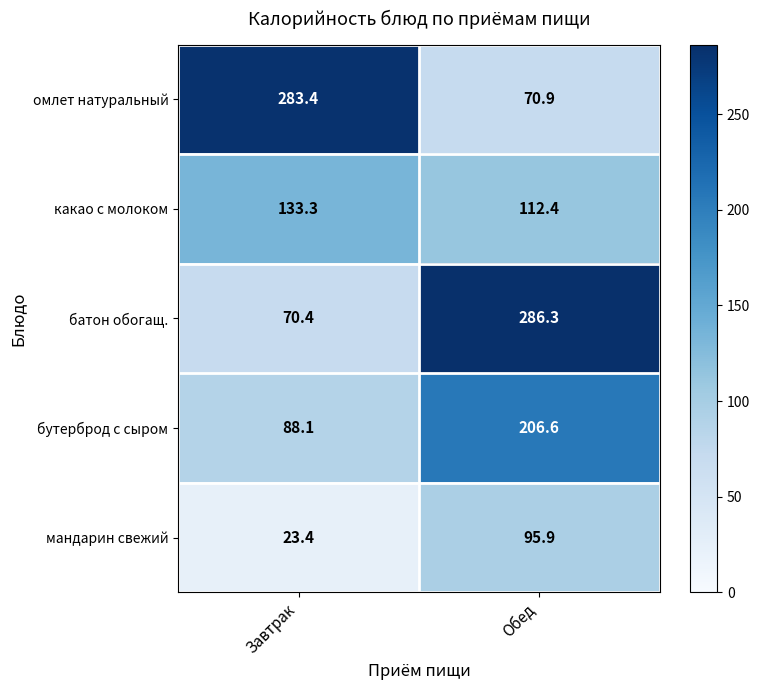

What is the spread (max minus min) of values at Завтрак?

260.0